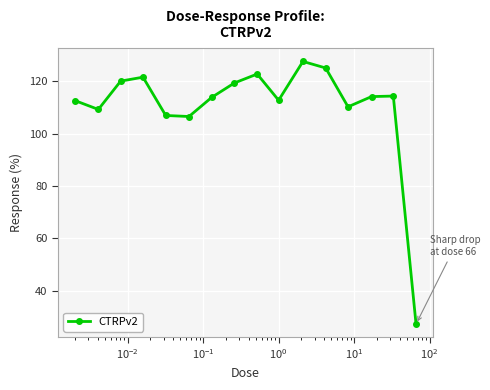

What is the value of the 4th point from the left?

121.5